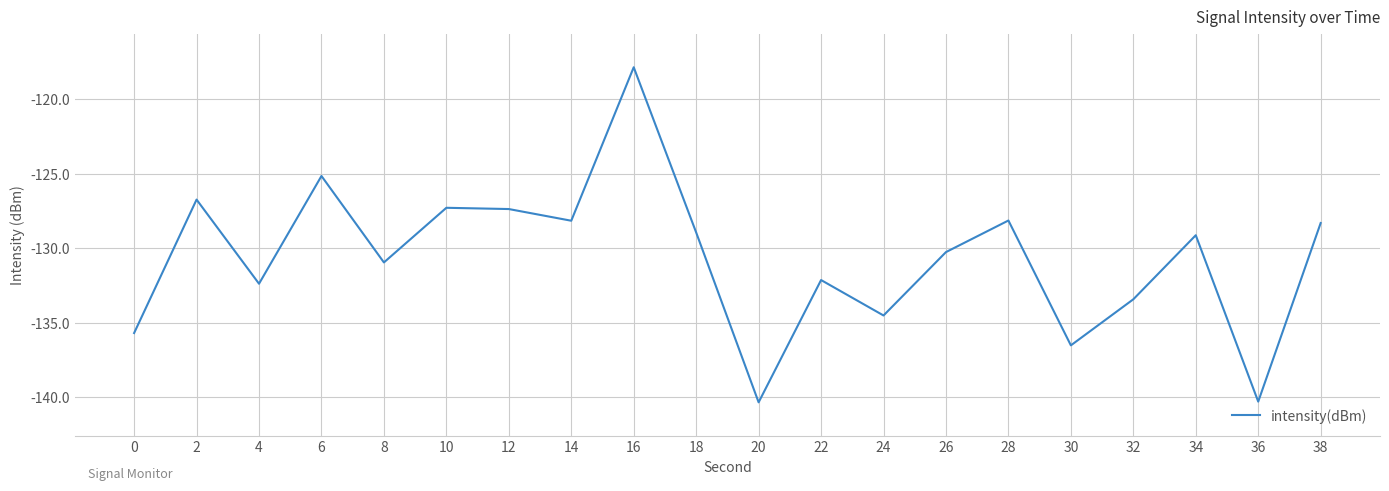

What is the sum of all values?

-2613.5